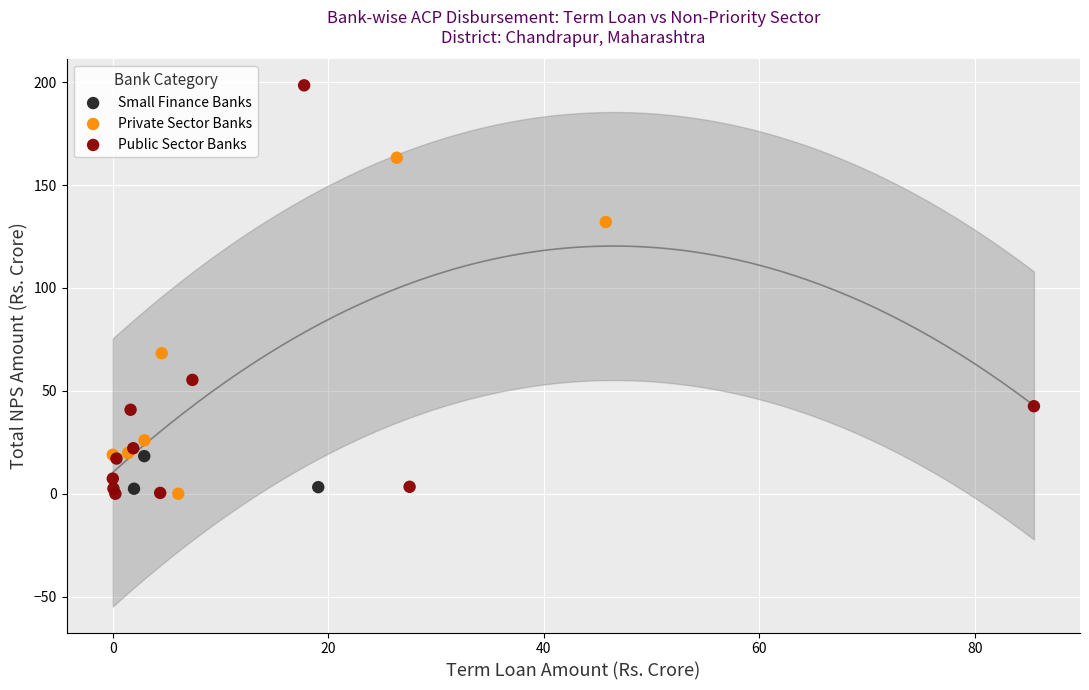

Which series has the widest spread of Y values?

Public Sector Banks